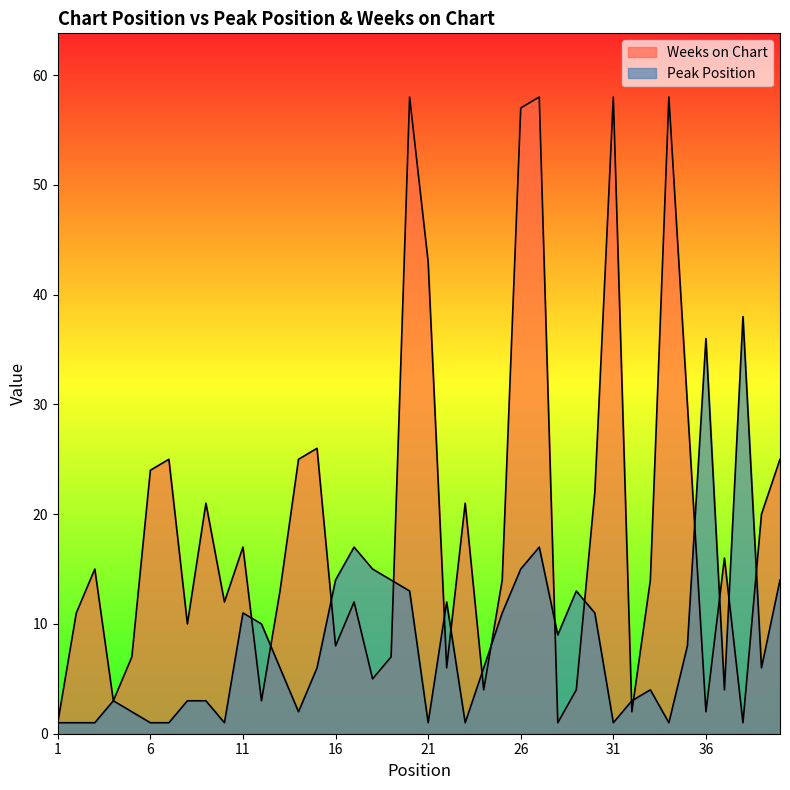

Is the value of Peak Position at 28 greater than the value of Weeks on Chart at 4?

Yes